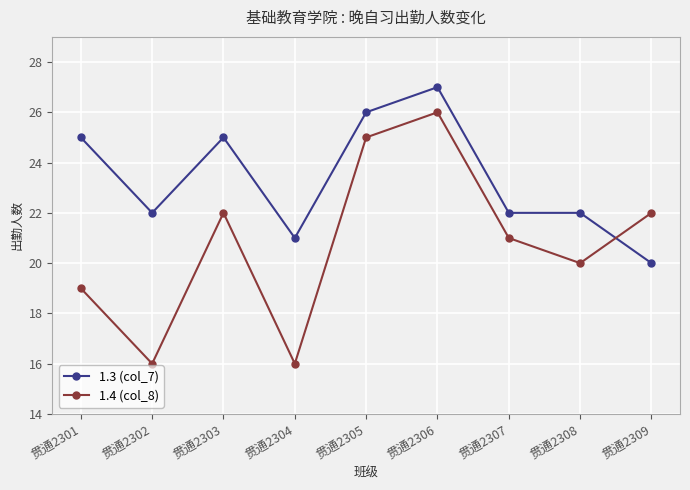

What is the difference between the maximum and second lowest values in the 1.4 (col_8) series?

10